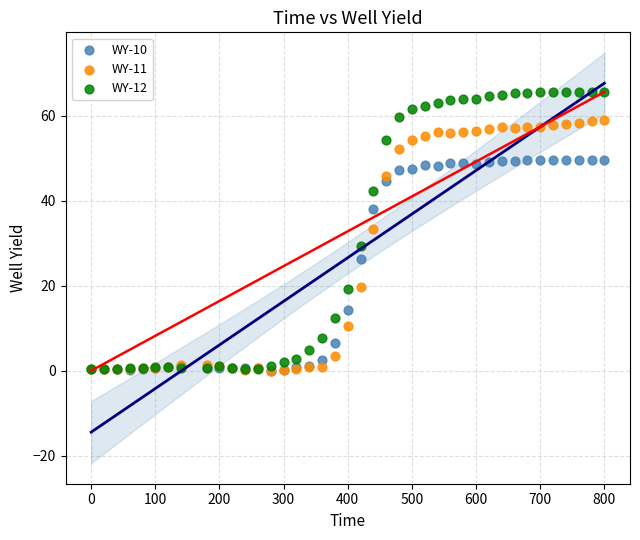

Across all series, what Y value is closest to 32?

33.3